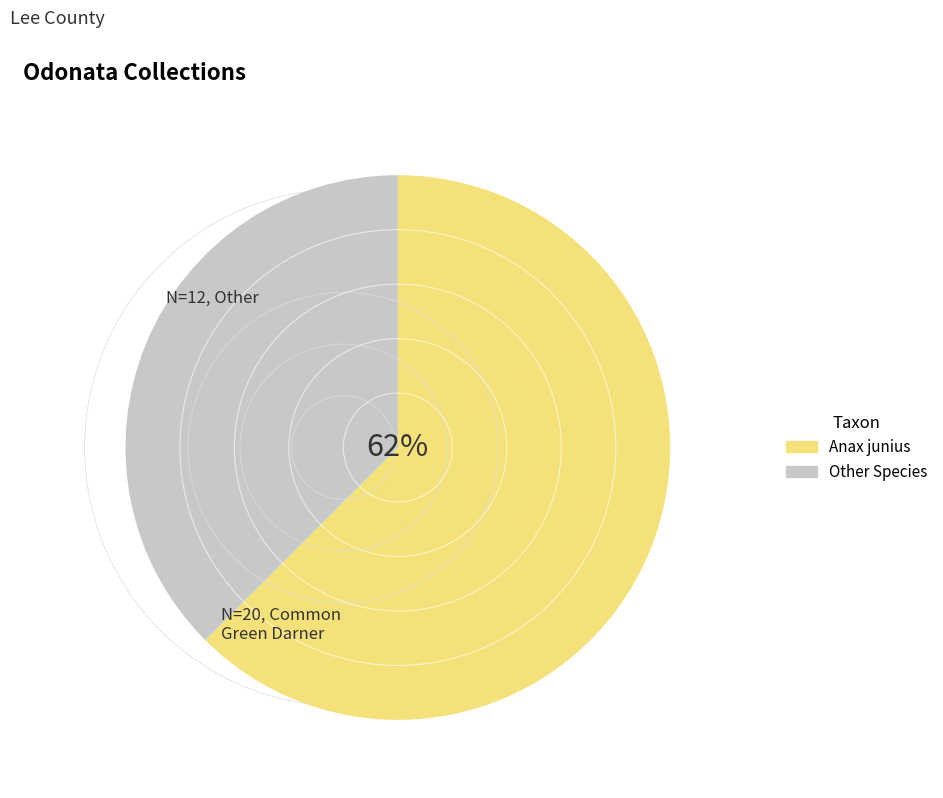

Is the sum of Other Species and Anax junius greater than half?

Yes